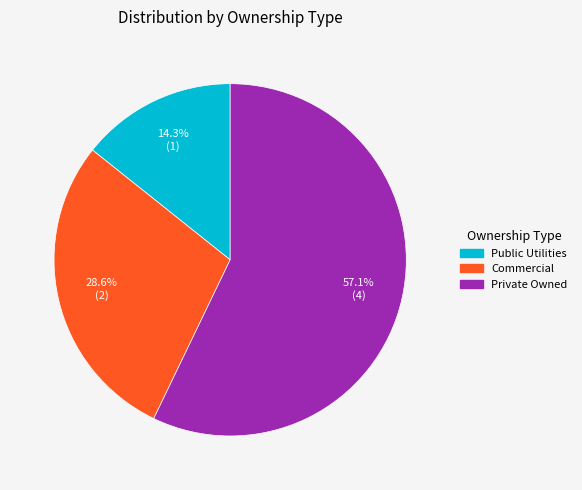

To the nearest percent, what is the average slice percentage?

33%